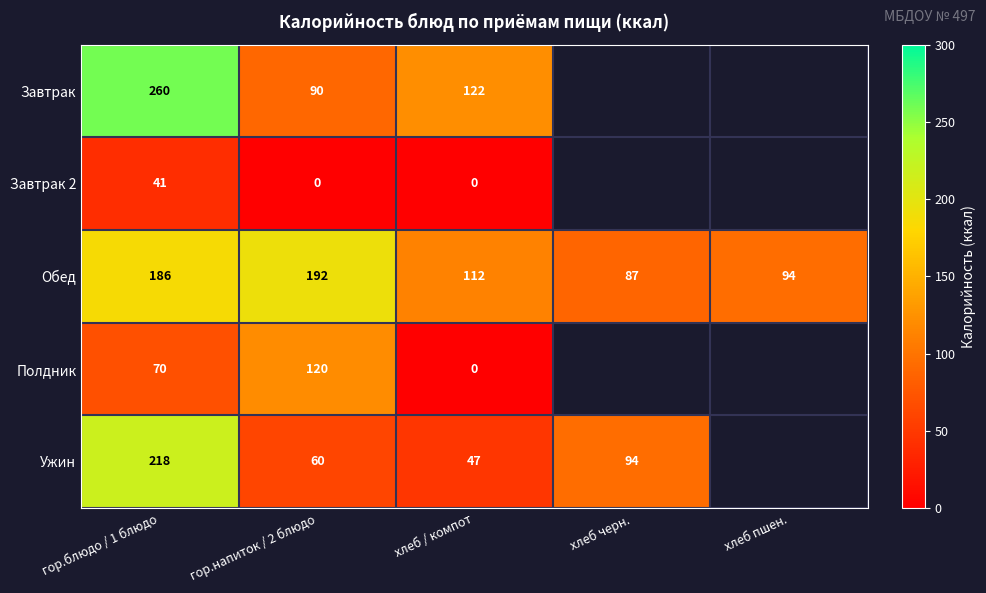

Which label corresponds to the smallest value in the chart?

гор.напиток / 2 блюдо